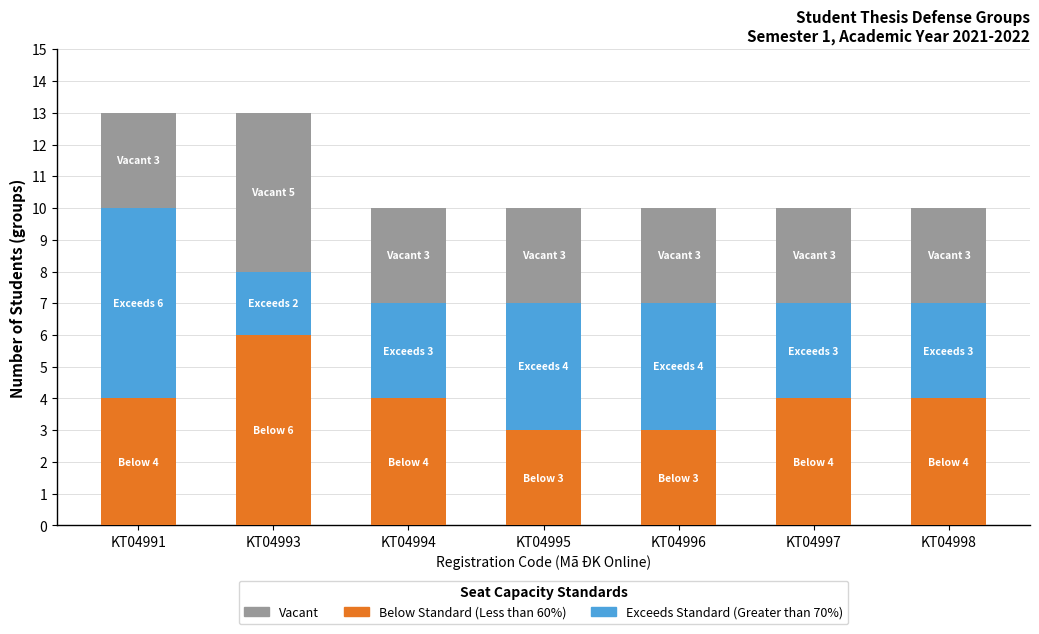

What is the sum of all Below Standard (Less than 60%) values?

28